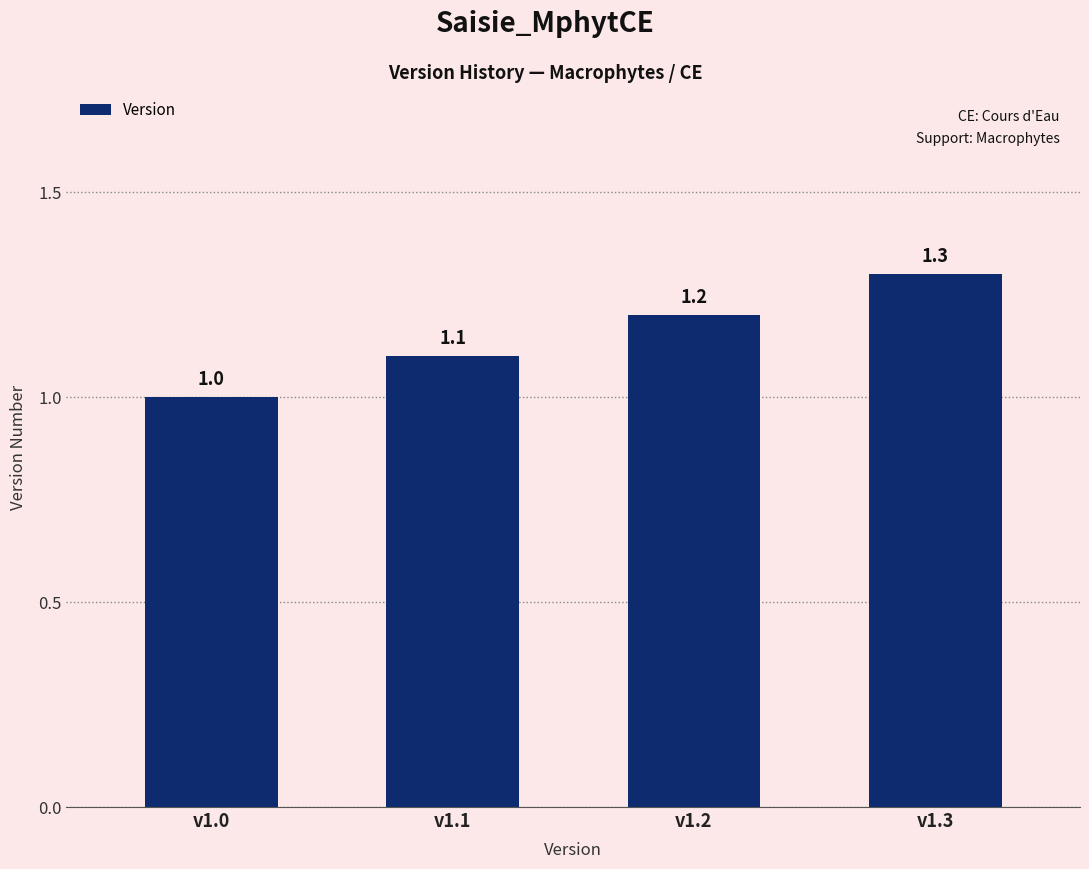

What is the change in value from v1.1 to v1.3?

+0.2